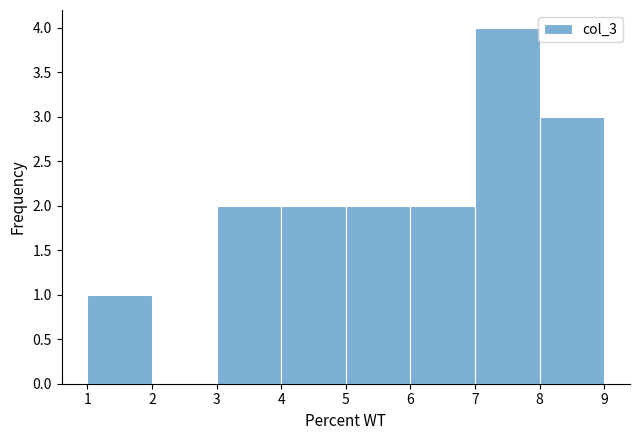

Which range on the x-axis has the tallest bar?

7 to 8